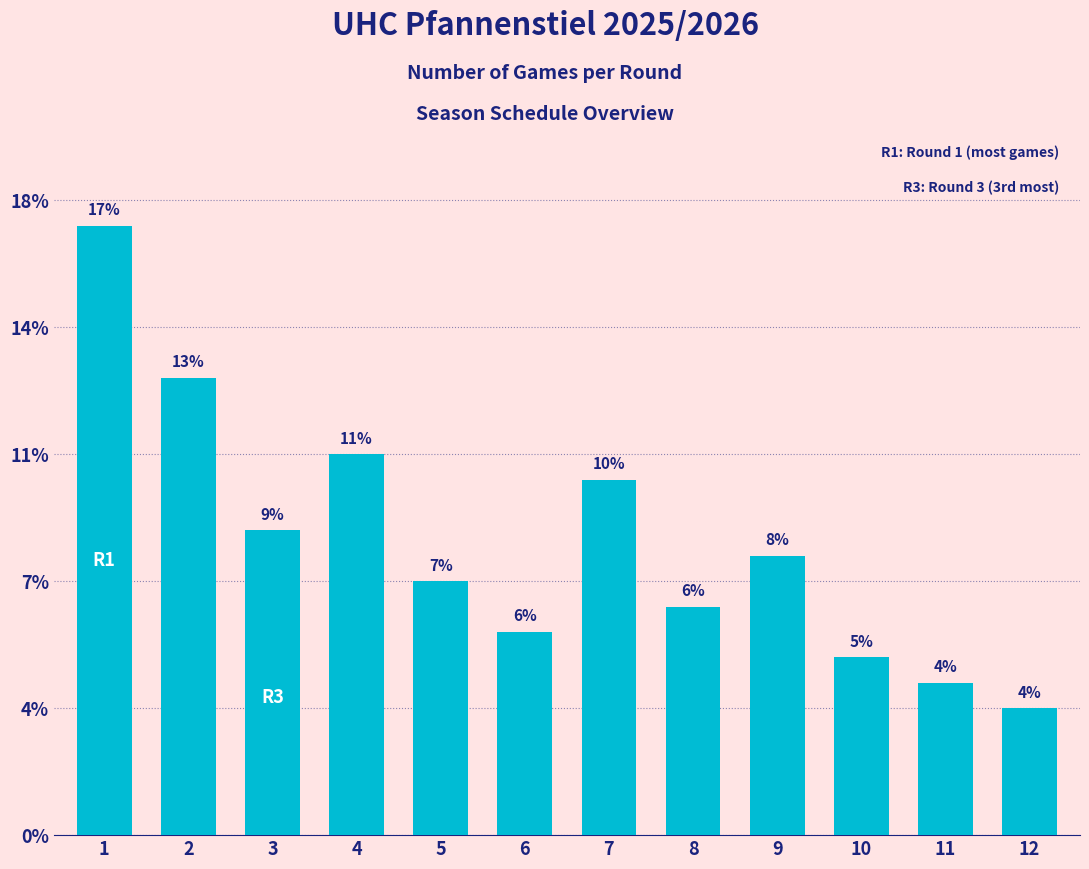

Which label corresponds to the largest value in the chart?

1